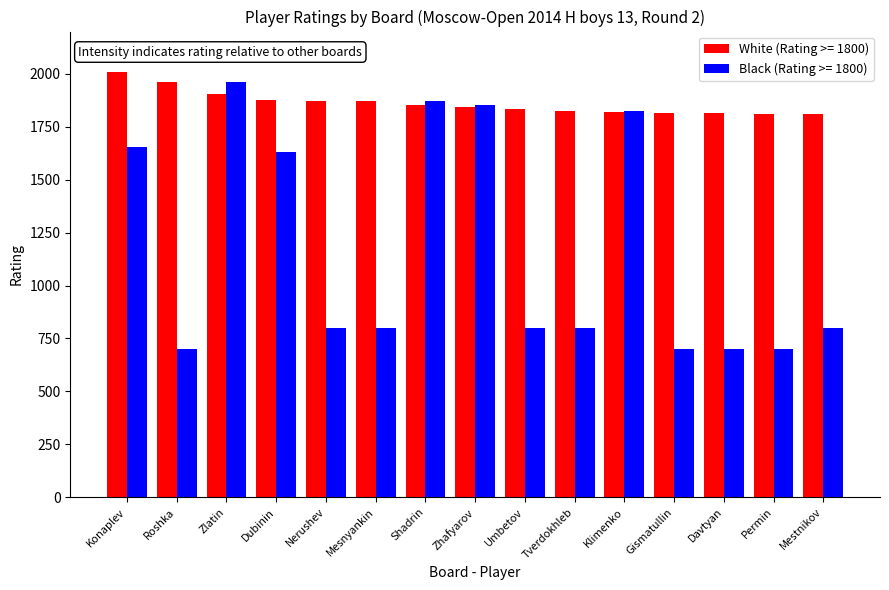

What is the sum of all White (Rating >= 1800) values?

27932